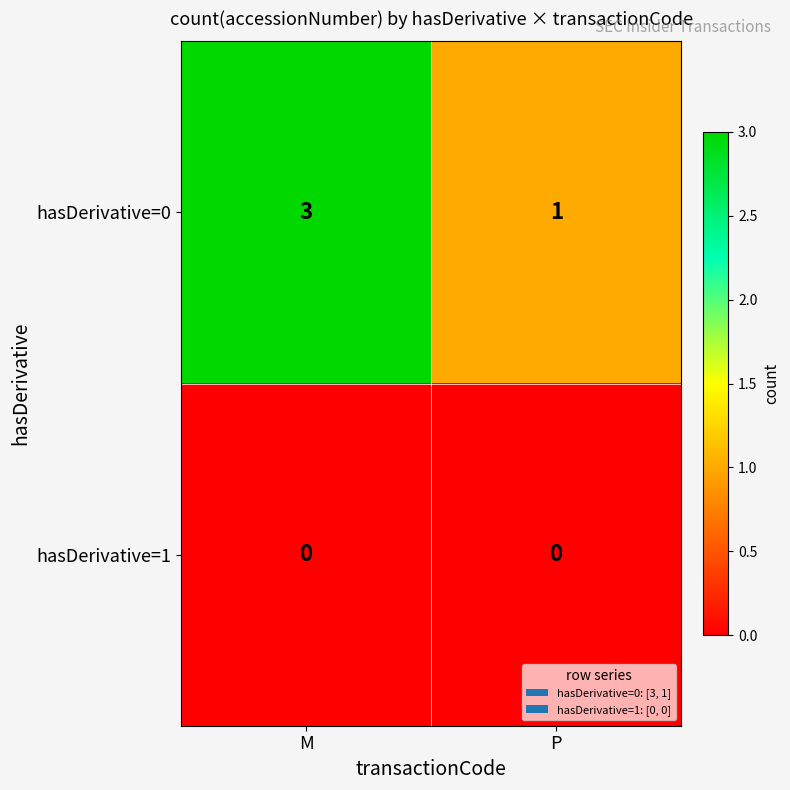

Which series has the widest spread of values?

hasDerivative=0